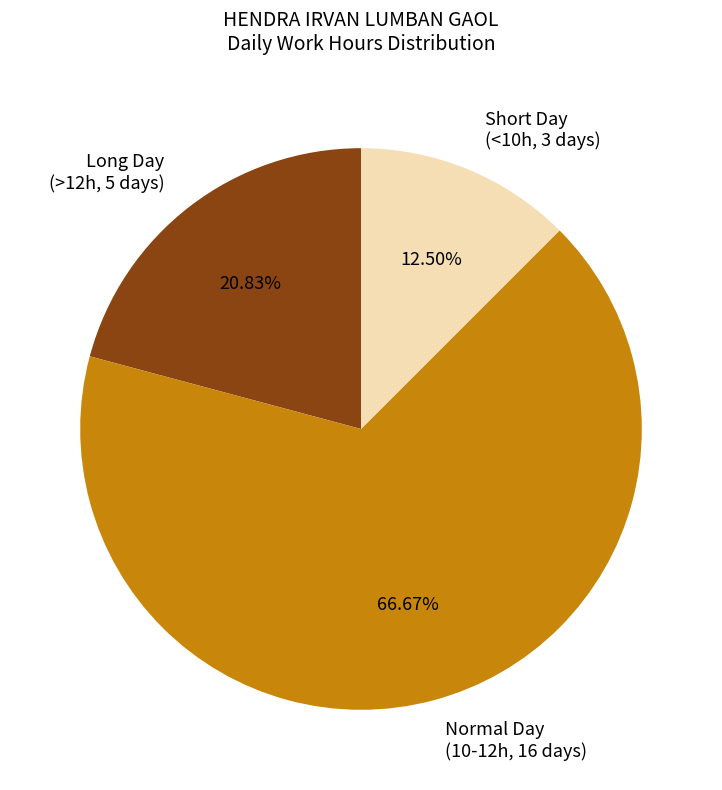

Rank the categories by value from highest to lowest.

Normal Day (10-12h, 16 days), Long Day (>12h, 5 days), Short Day (<10h, 3 days)